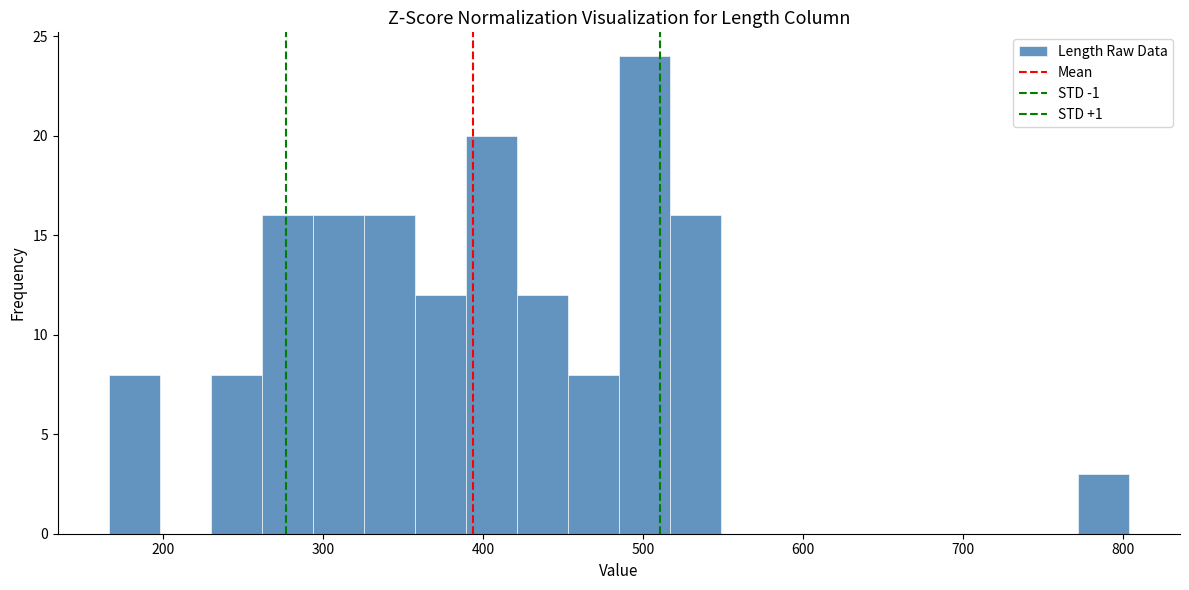

Read against the x-axis, roughly where is the centre of the tallest bar?

500